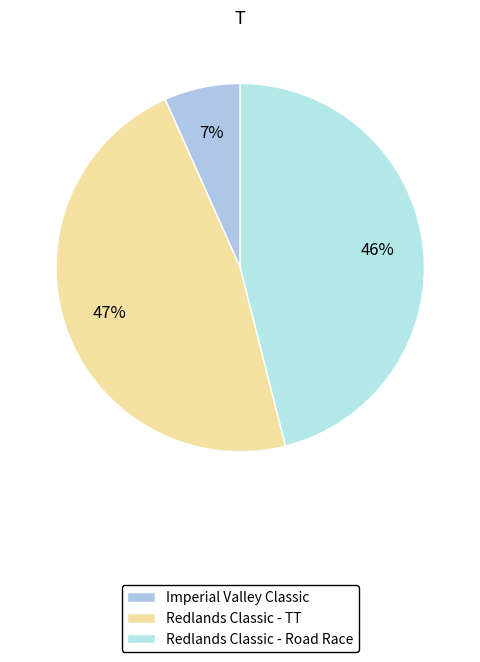

How many segments does this pie chart have?

3